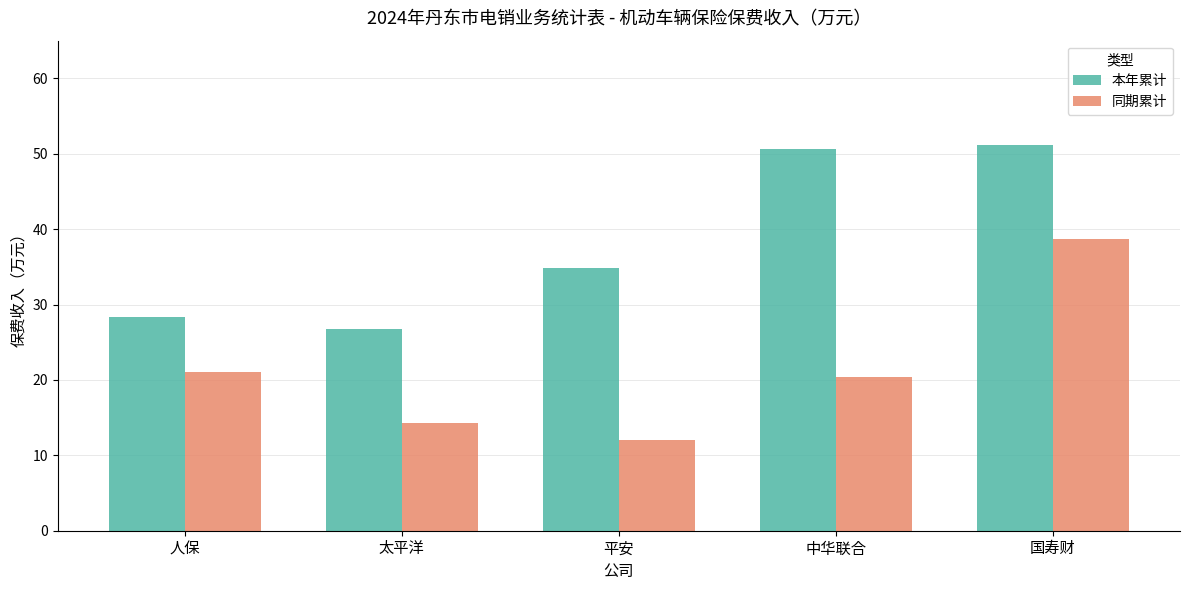

The 本年累计 series shows 53.7 at 平安. True or false?

False